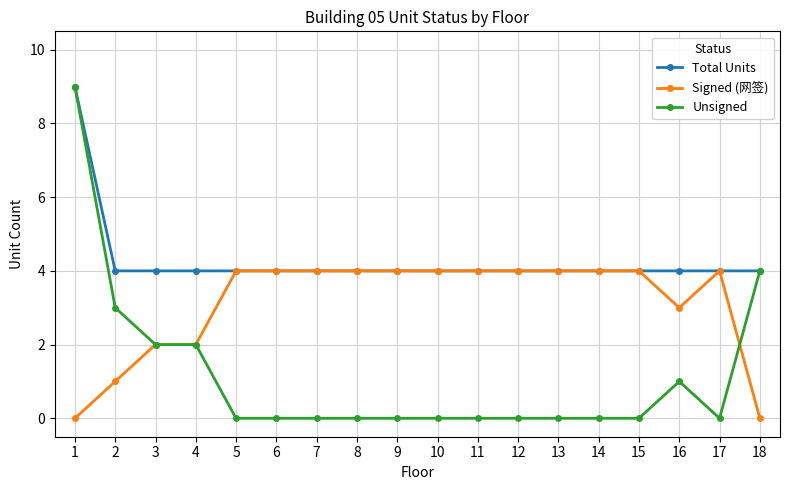

The value of Total Units at 17 is 4. True or false?

True